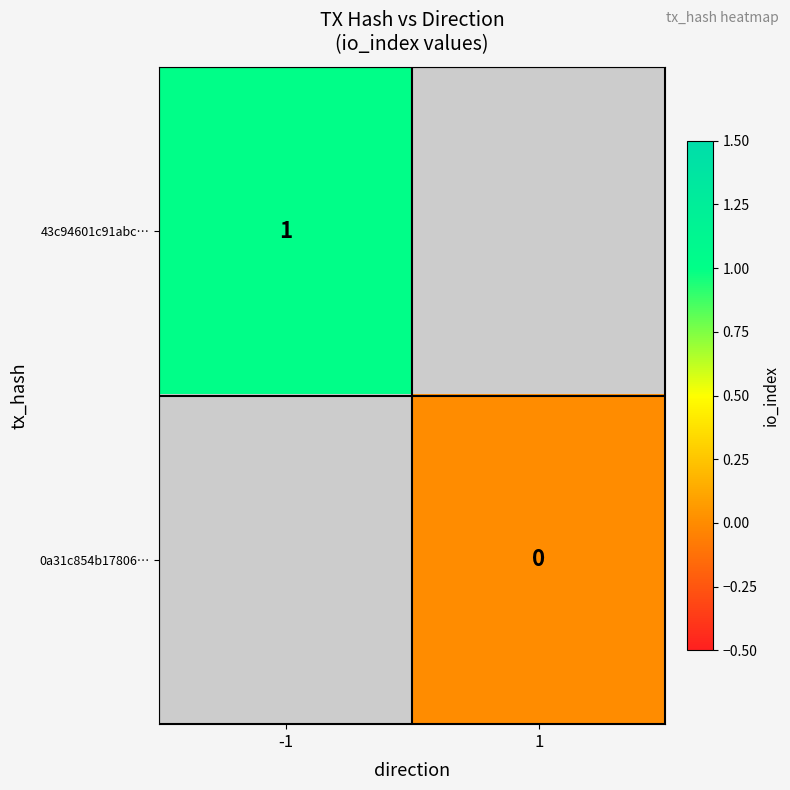

Is the value of 0a31c854b17806… at 1 greater than the value of 43c94601c91abc… at -1?

No